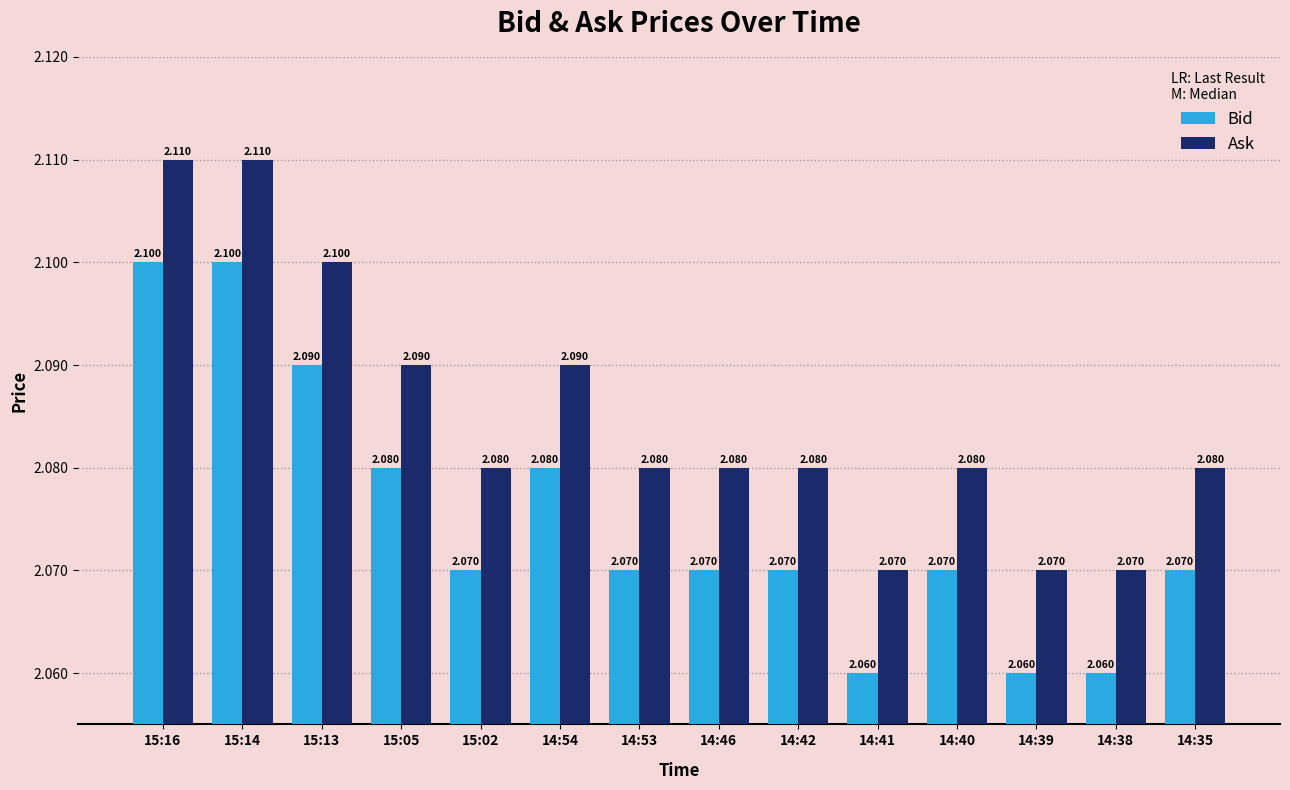

What are all the series names shown in the legend?

Bid, Ask